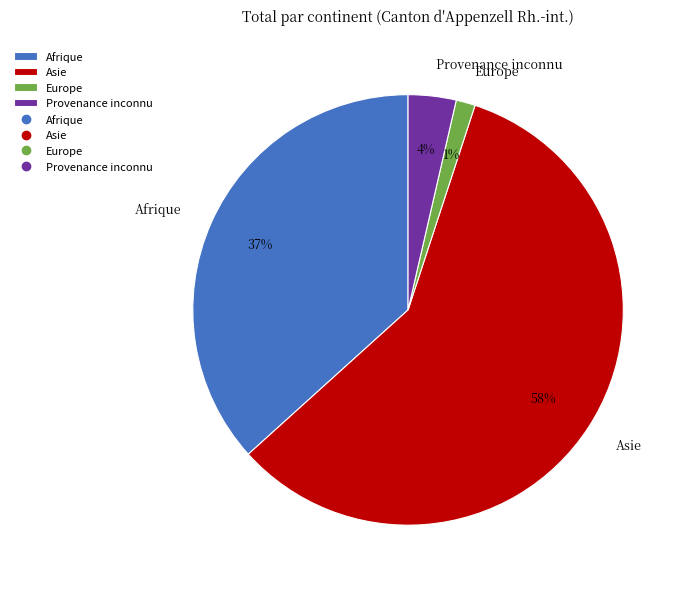

What is the smallest slice in the pie chart?

Europe